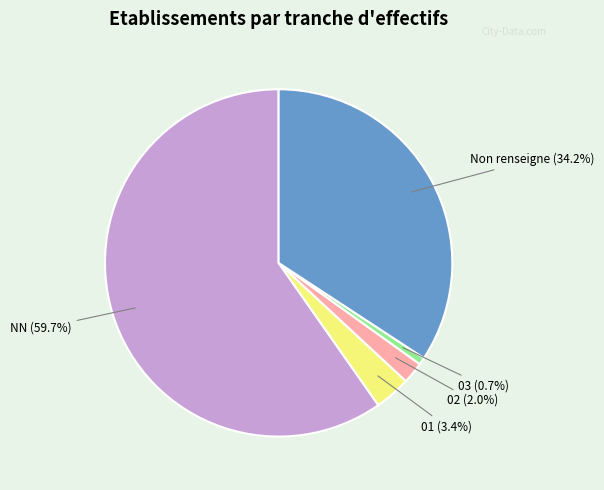

Does any single category account for the majority?

Yes